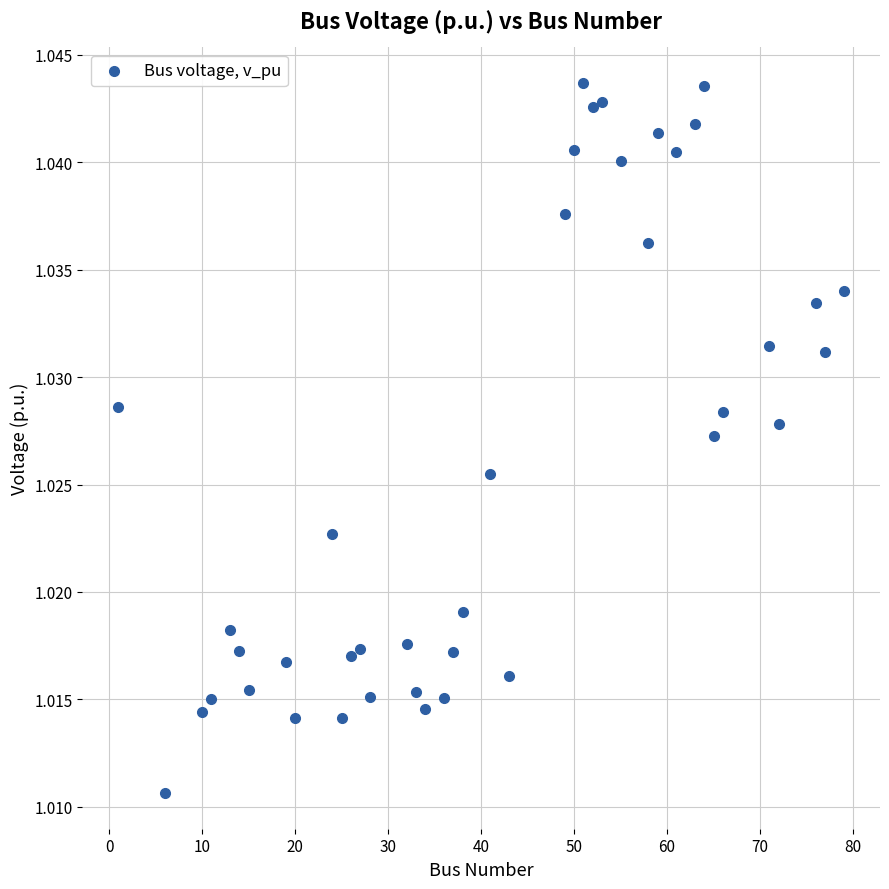

What is the range of X values (max minus min)?

78.0